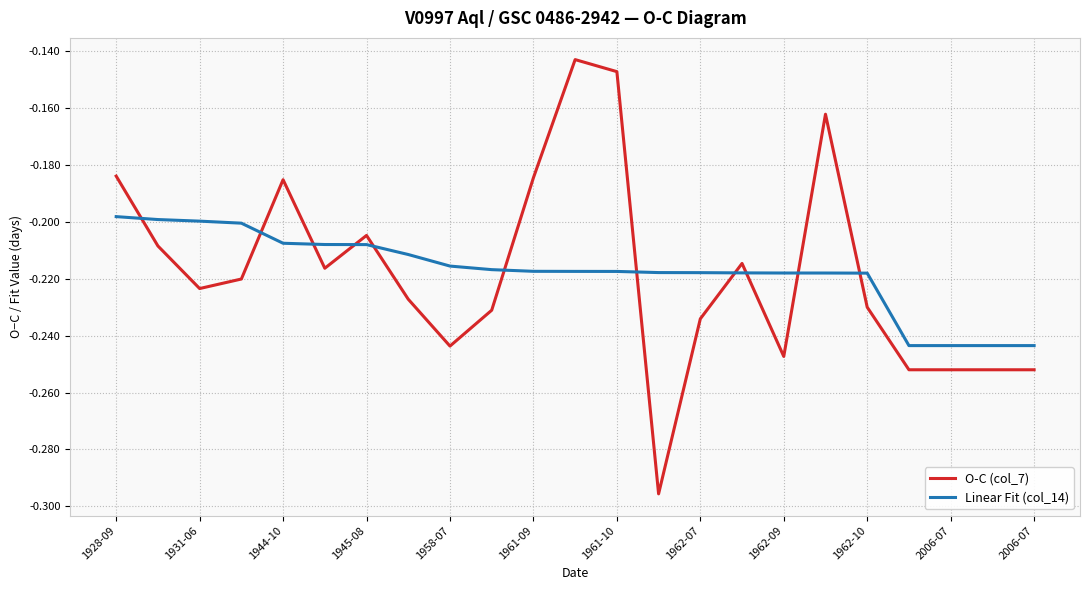

What are all the series names shown in the legend?

O-C (col_7), Linear Fit (col_14)